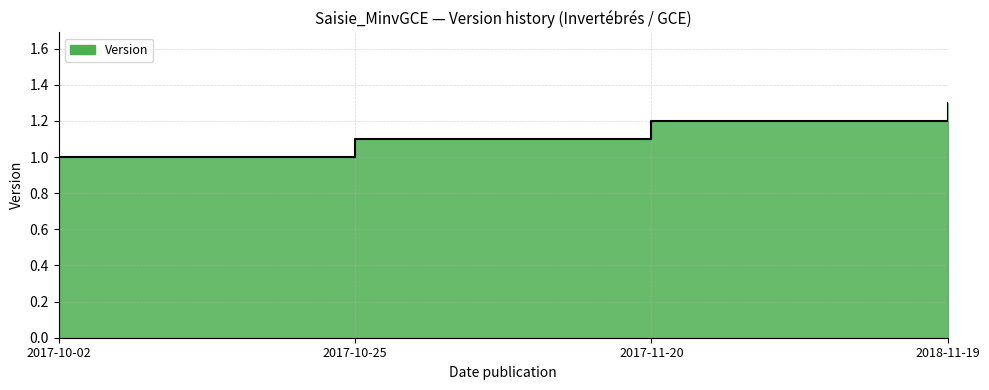

Reading right to left, extract all data points from this chart.

2018-11-19=1.3	2017-11-20=1.2	2017-10-25=1.1	2017-10-02=1.0